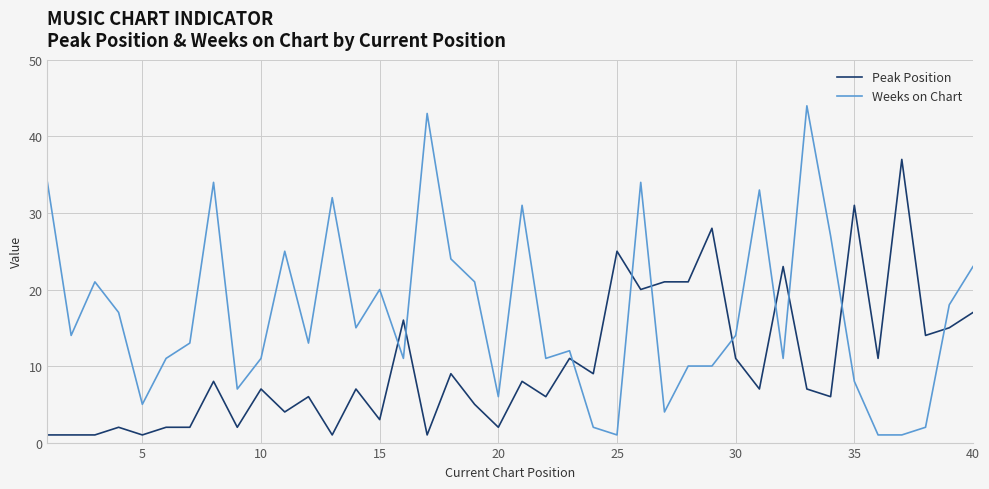

What are all the series names shown in the legend?

Peak Position, Weeks on Chart